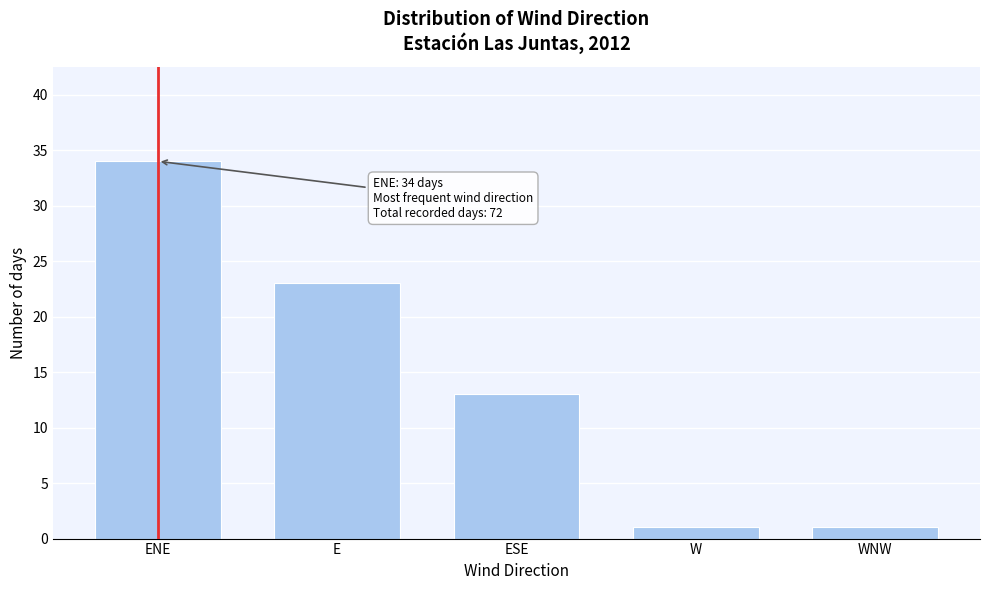

Reading right to left, what are all the values shown in this chart?

1	1	13	23	34